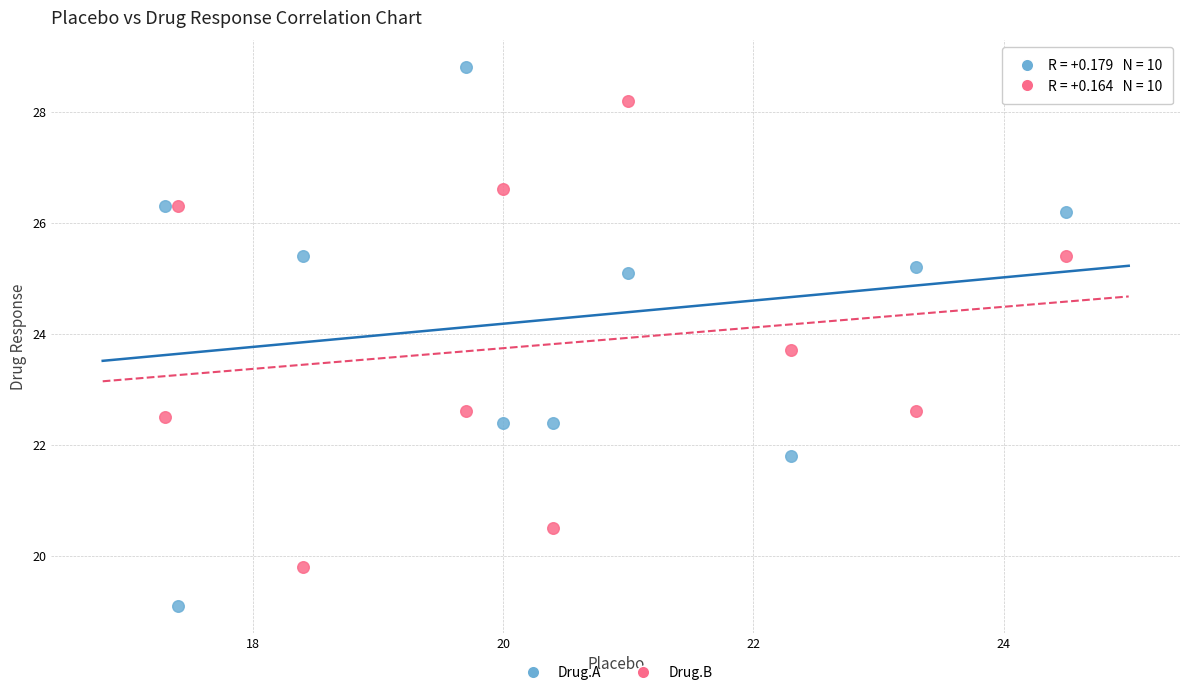

Which series contains the highest Y value?

Drug.A